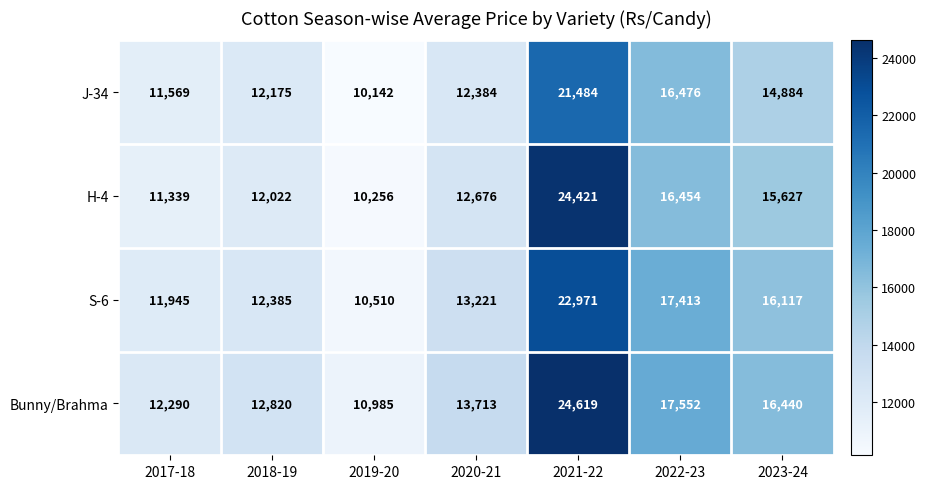

Where is Bunny/Brahma nearest to the value 17802?

2022-23